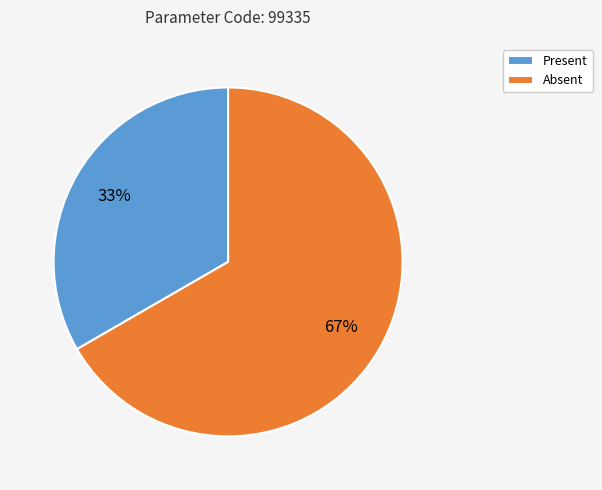

The Absent slice represents 67% of the pie. True or false?

True